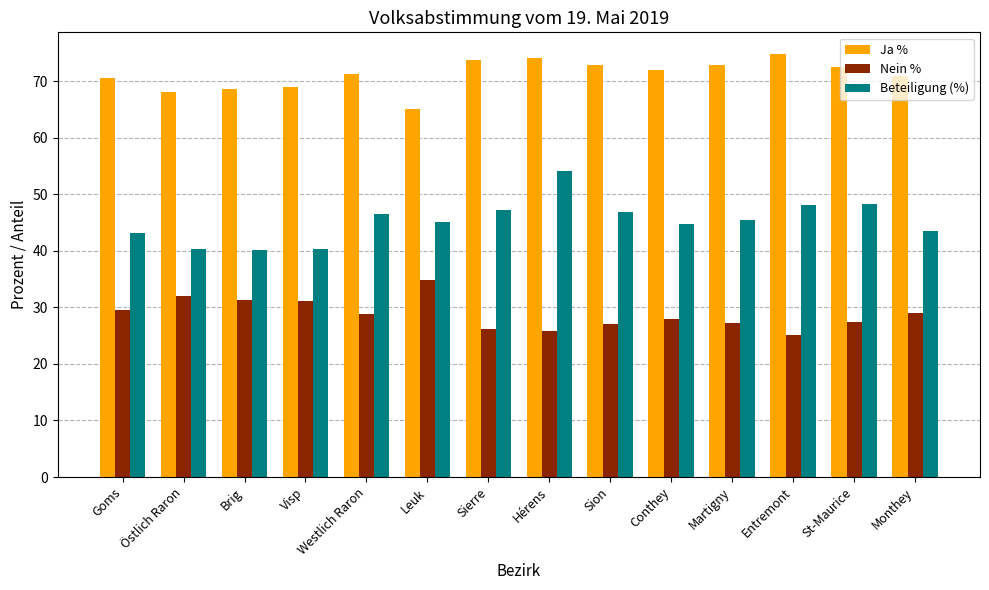

What is the label of the 9th bar from the left?

Sion